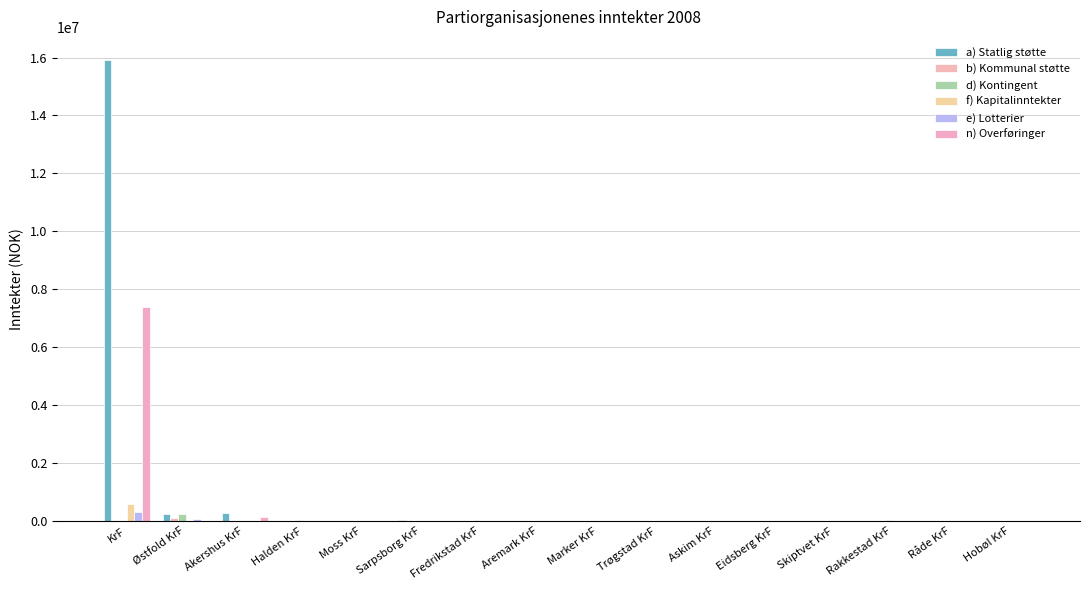

What is the average value of the n) Overføringer series?

469046